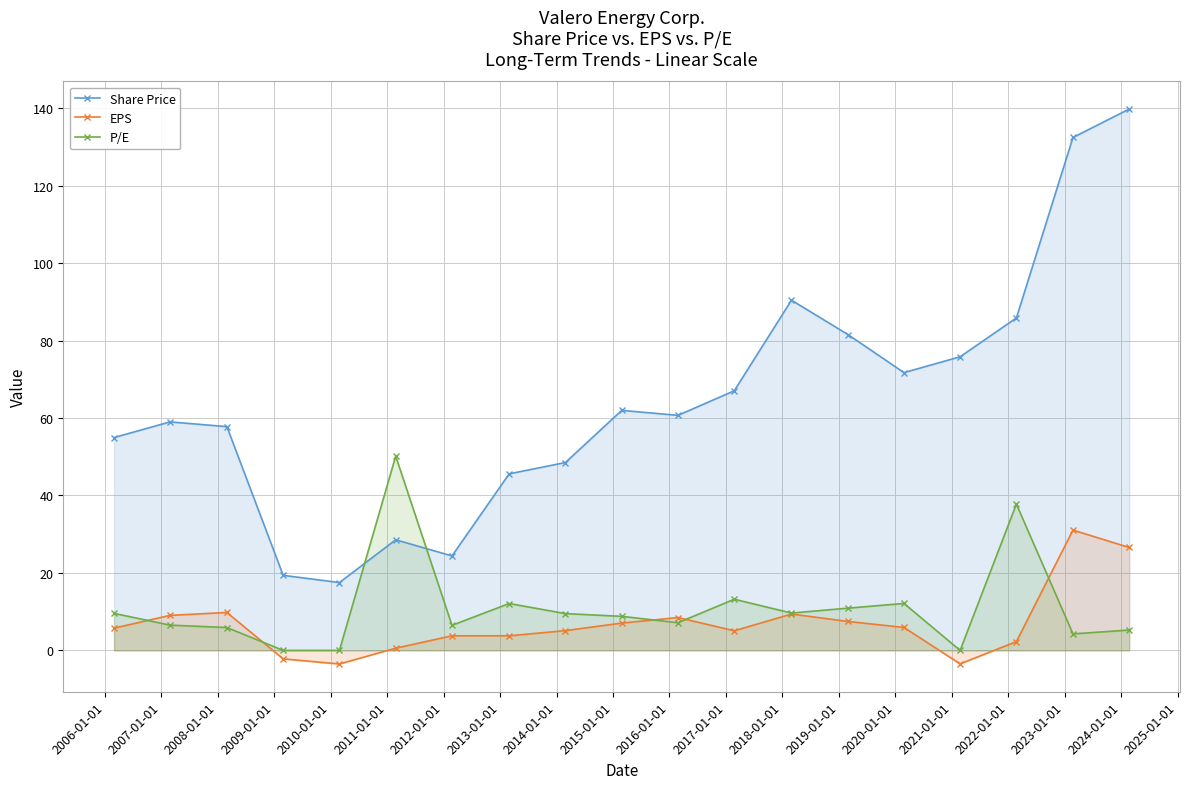

What is the value of the Share Price point at the 3rd from the left?

57.8